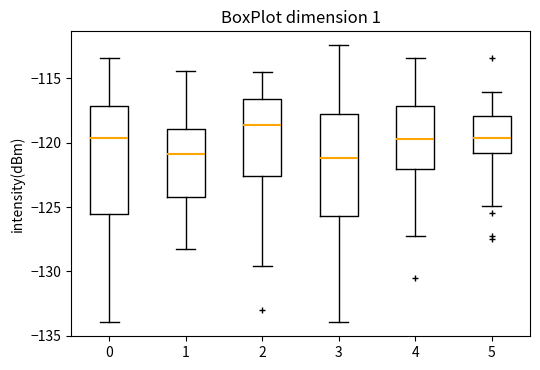

Reading left to right, read every box against the y-axis: the position of its median line, the range the box covers, and the ends of its whiskers. The values are not printed on the chart, so give them approximately, as read against the axis.

0: median -119.5, box -125.5 to -117.0, whiskers -134.0 to -113.5
1: median -121.0, box -124.0 to -119.0, whiskers -128.5 to -114.5
2: median -118.5, box -122.5 to -116.5, whiskers -129.5 to -114.5
3: median -121.0, box -125.5 to -118.0, whiskers -134.0 to -112.5
4: median -119.5, box -122.0 to -117.0, whiskers -127.5 to -113.5
5: median -119.5, box -121.0 to -118.0, whiskers -125.0 to -116.0